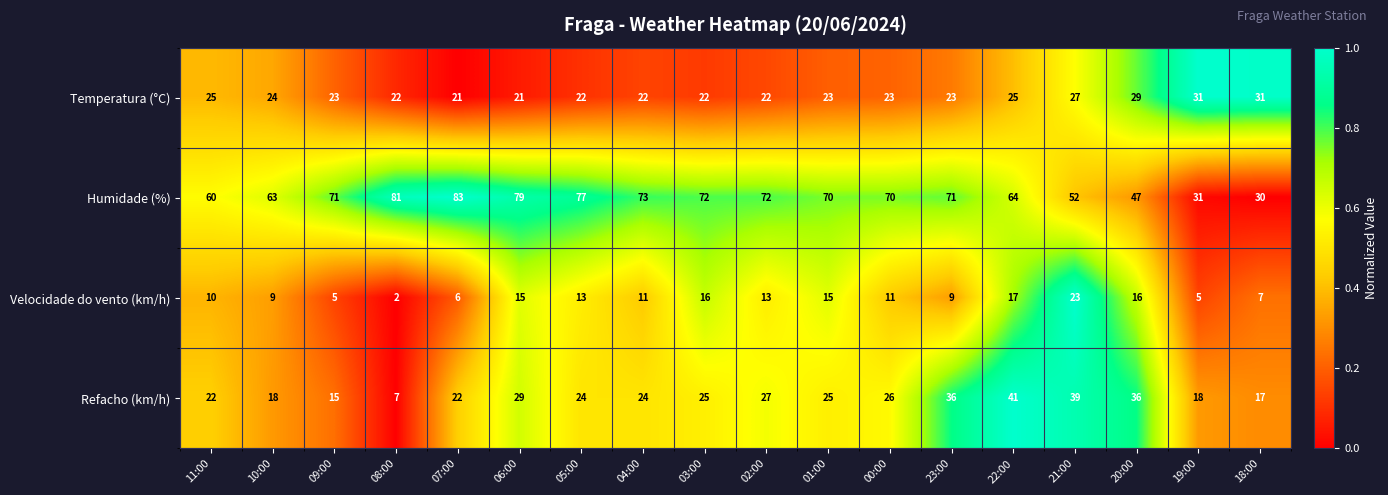

The value of Velocidade do vento (km/h) at 08:00 is 1. True or false?

False